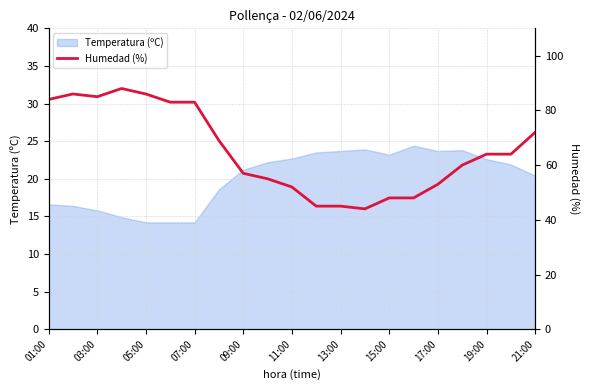

Is it true that Temperatura (ºC) equals 23.7 at 17:00?

True